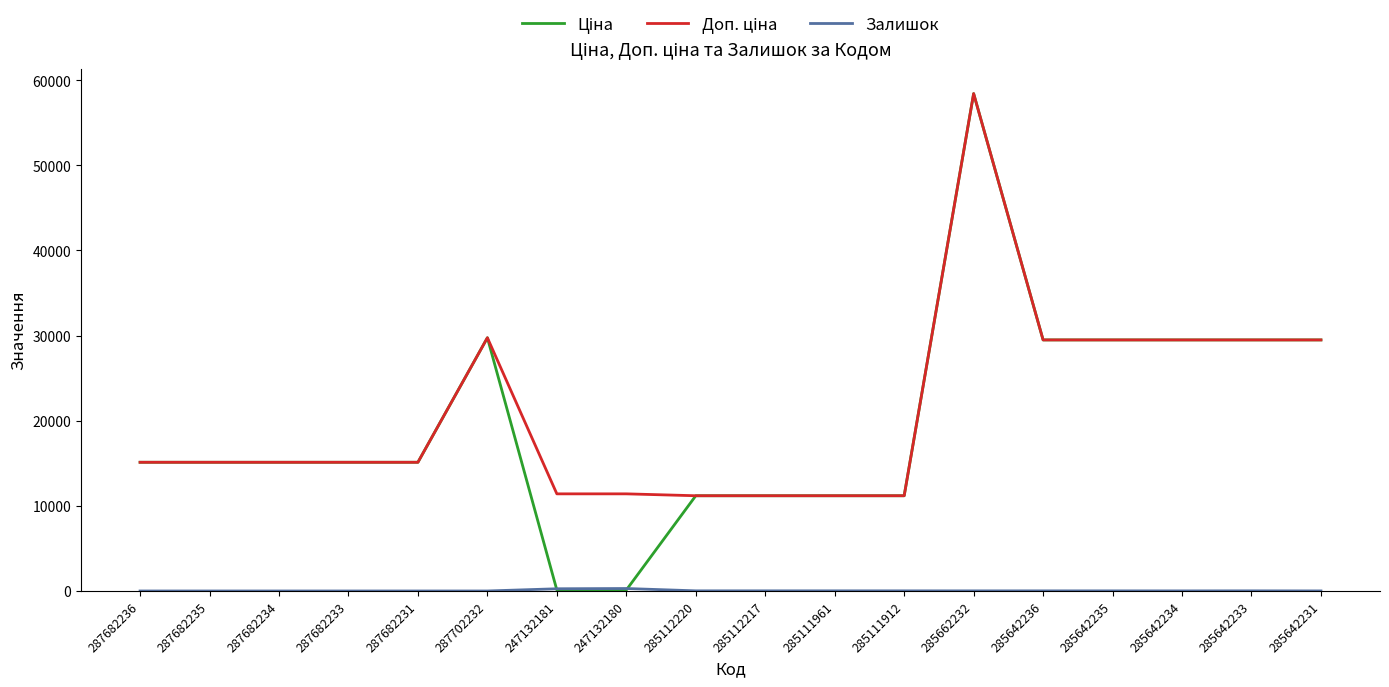

Which label corresponds to the largest value in the chart?

285662232